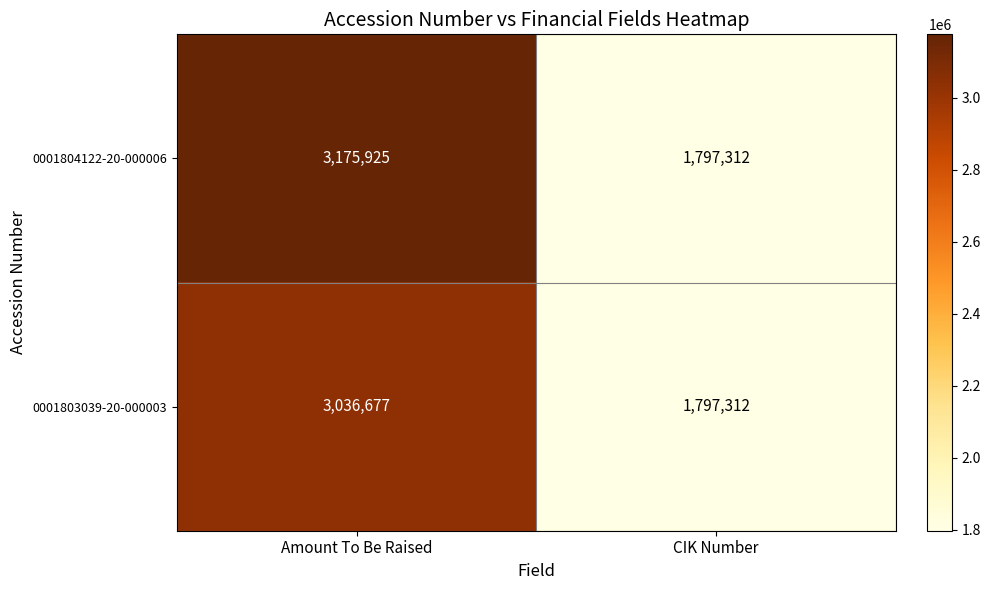

Rank the series by their maximum value, from lowest to highest.

0001803039-20-000003, 0001804122-20-000006